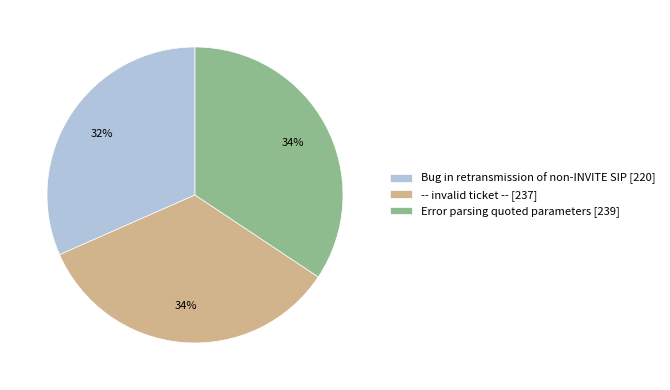

To the nearest percent, what percentage of the pie is Error parsing quoted parameters [239]?

34%